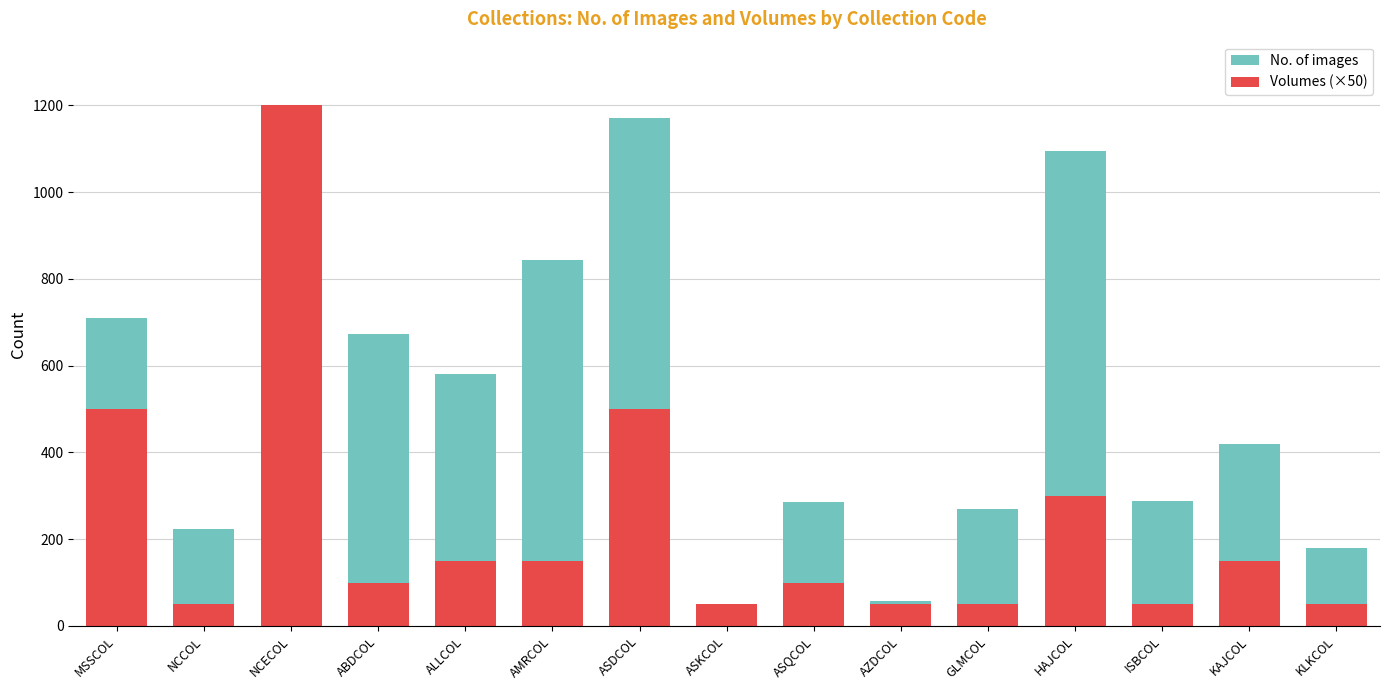

Is it true that Volumes (×50) equals 50 at GLMCOL?

True